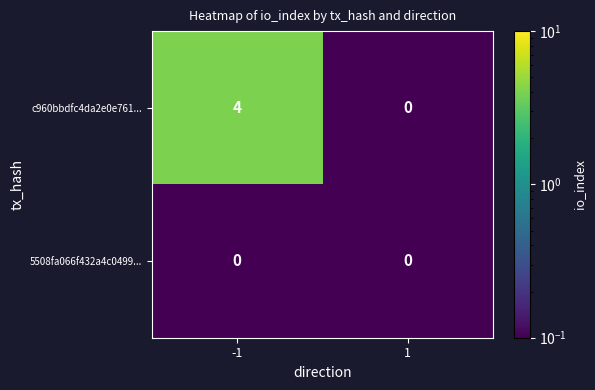

What is the greatest value displayed?

4